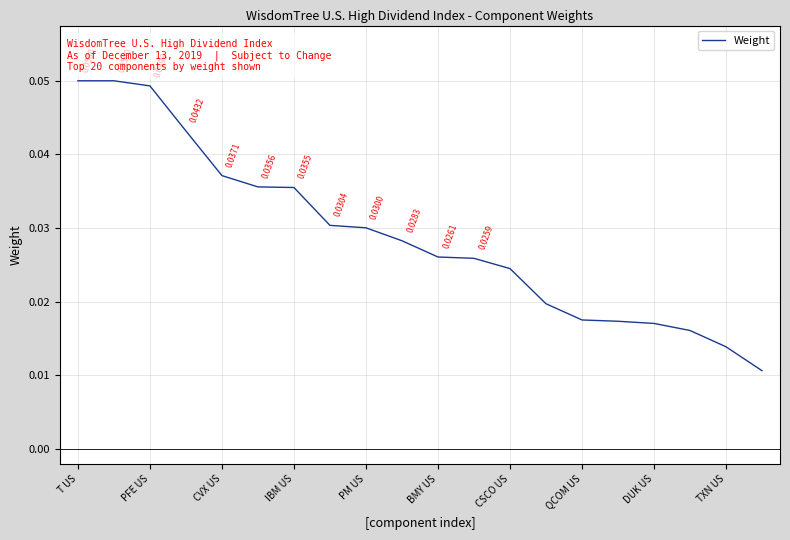

How many lines are shown in the chart?

1